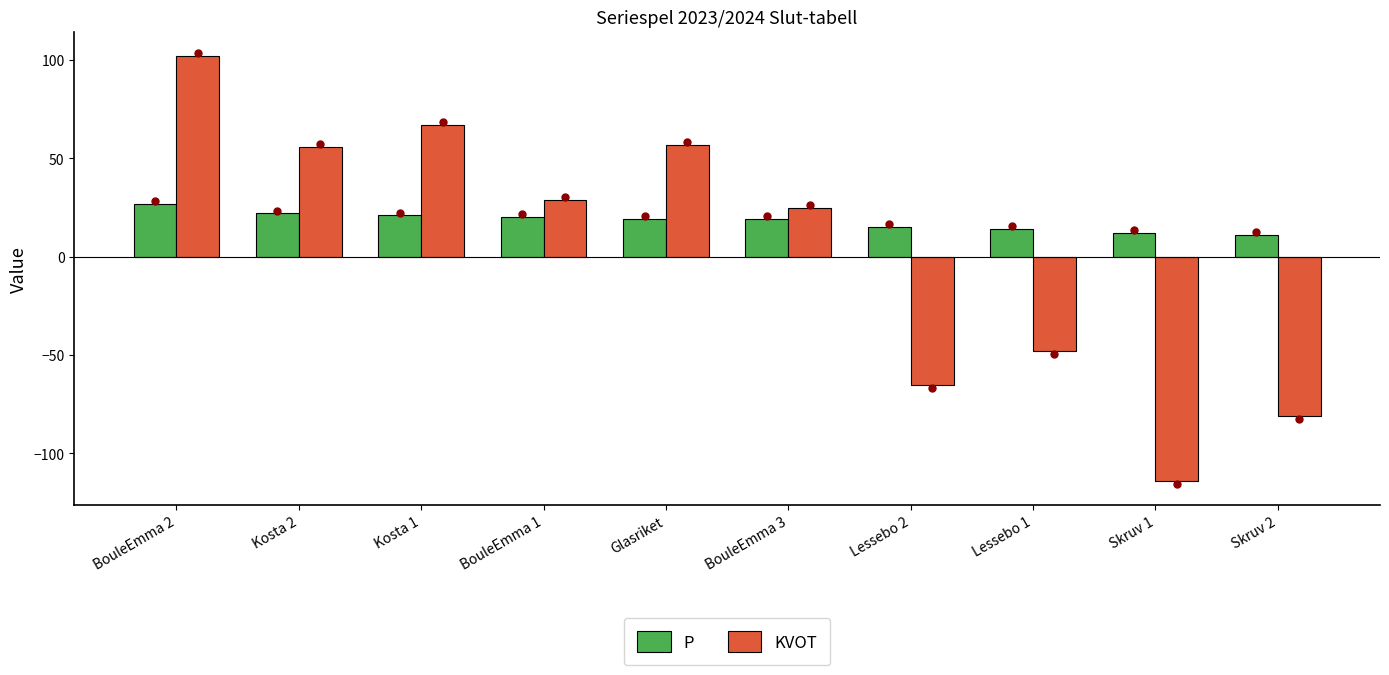

Where is KVOT nearest to the value -6?

BouleEmma 3